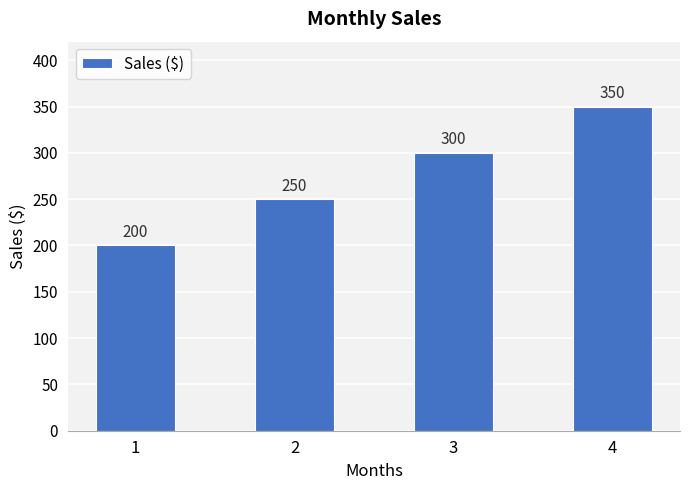

Read the value at 4.

350